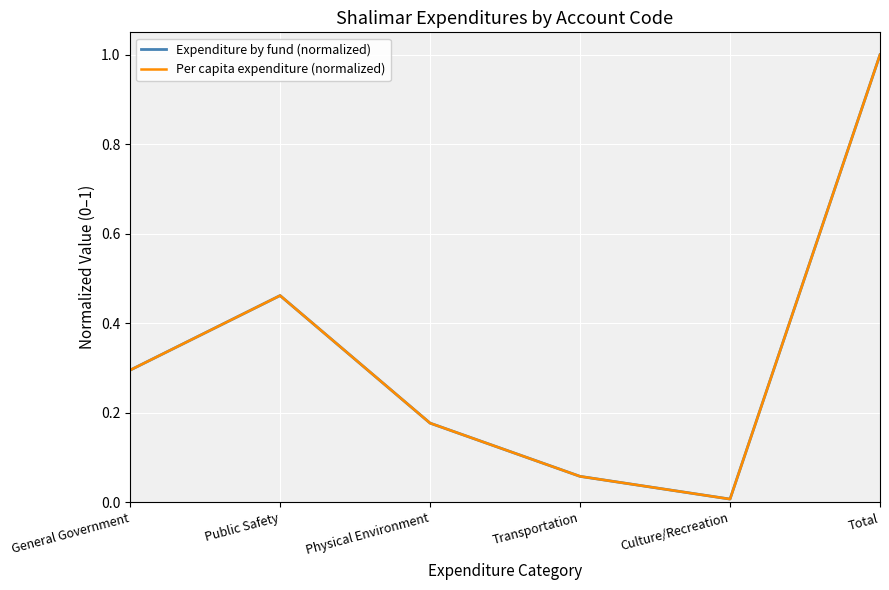

What is the difference between the maximum and second lowest values in the Expenditure by fund (normalized) series?

0.9